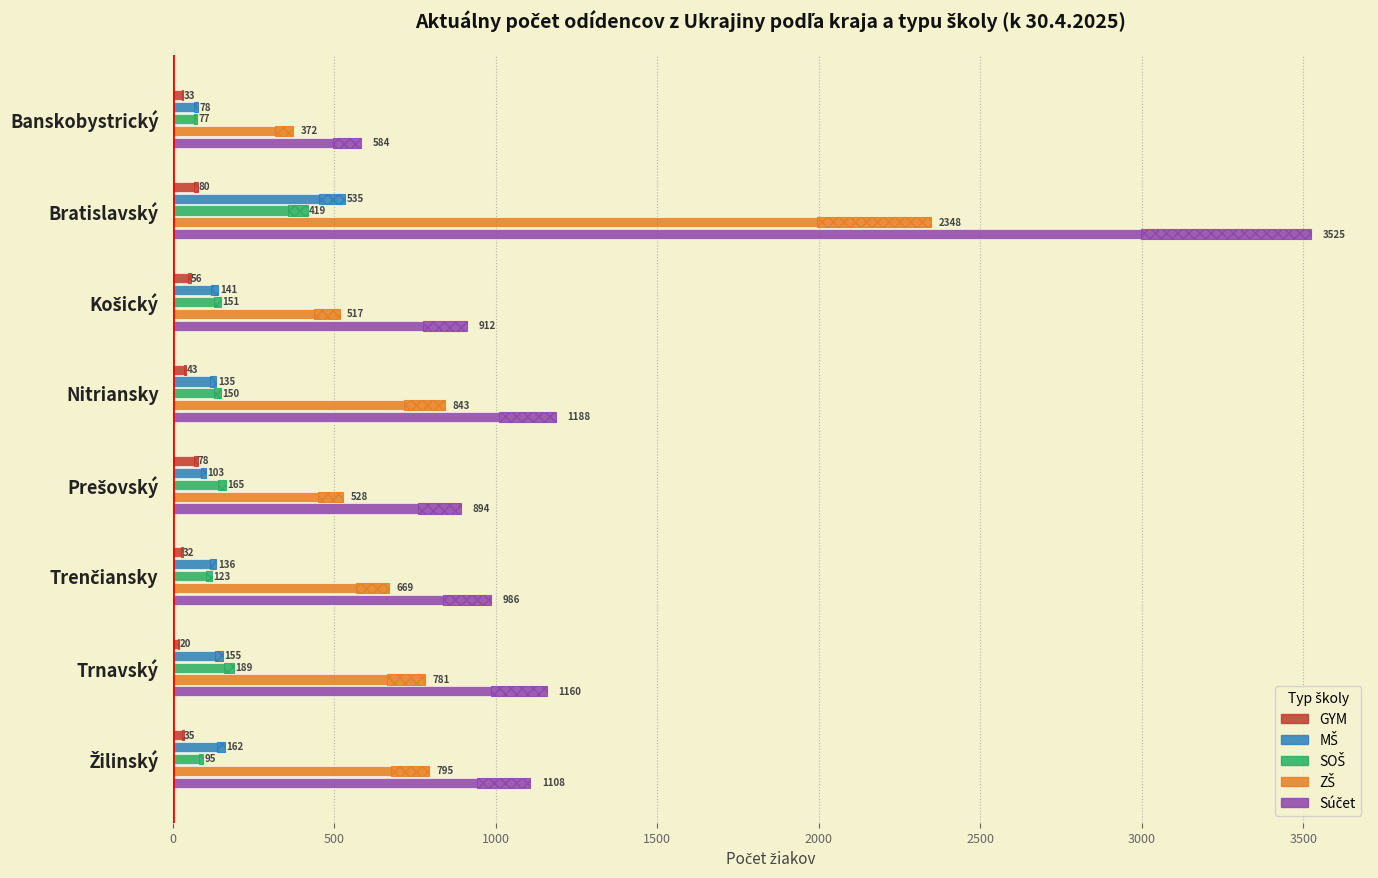

Reading left to right, list all the values displayed in this chart.

GYM: 33	80	56	43	78	32	20	35
MŠ: 78	535	141	135	103	136	155	162
SOŠ: 77	419	151	150	165	123	189	95
ZŠ: 372	2348	517	843	528	669	781	795
Súčet: 584	3525	912	1188	894	986	1160	1108